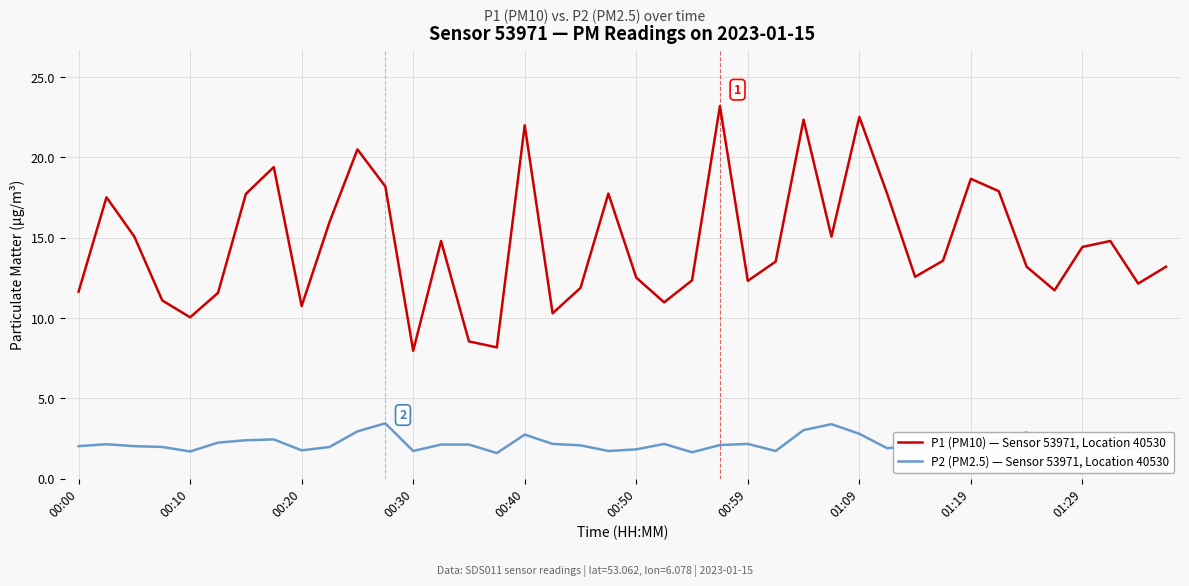

Which series has the largest total across all categories?

P1 (PM10) — Sensor 53971, Location 40530